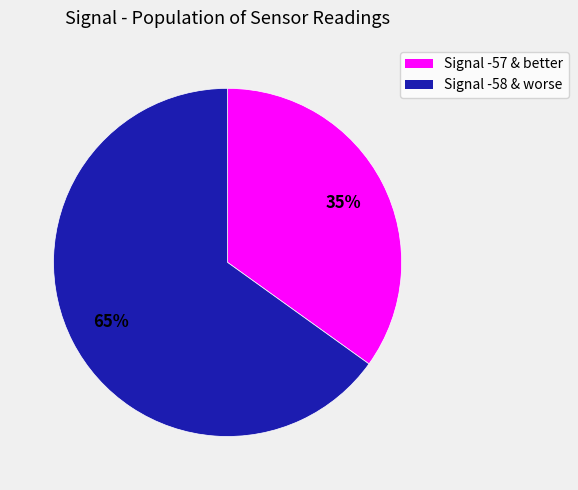

To the nearest percent, what is the difference between the largest and smallest slice percentages?

30%